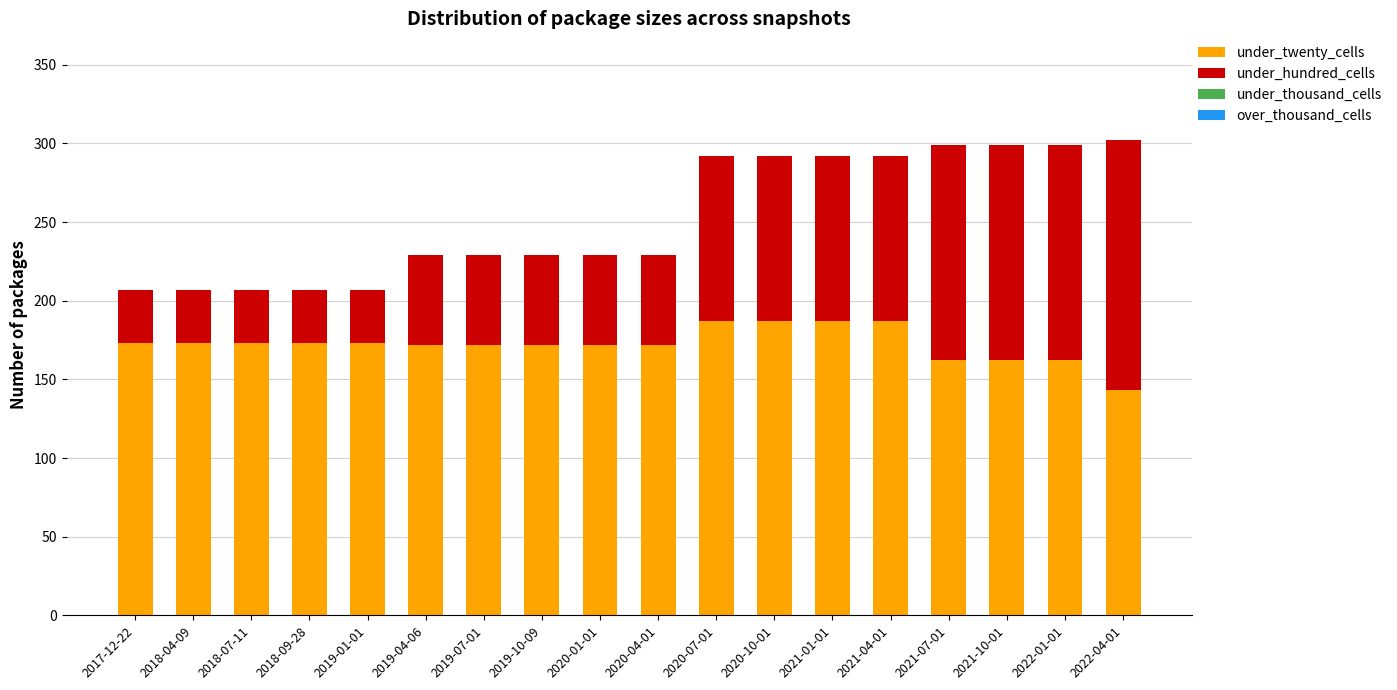

What is the lowest value of the under_twenty_cells series?

143